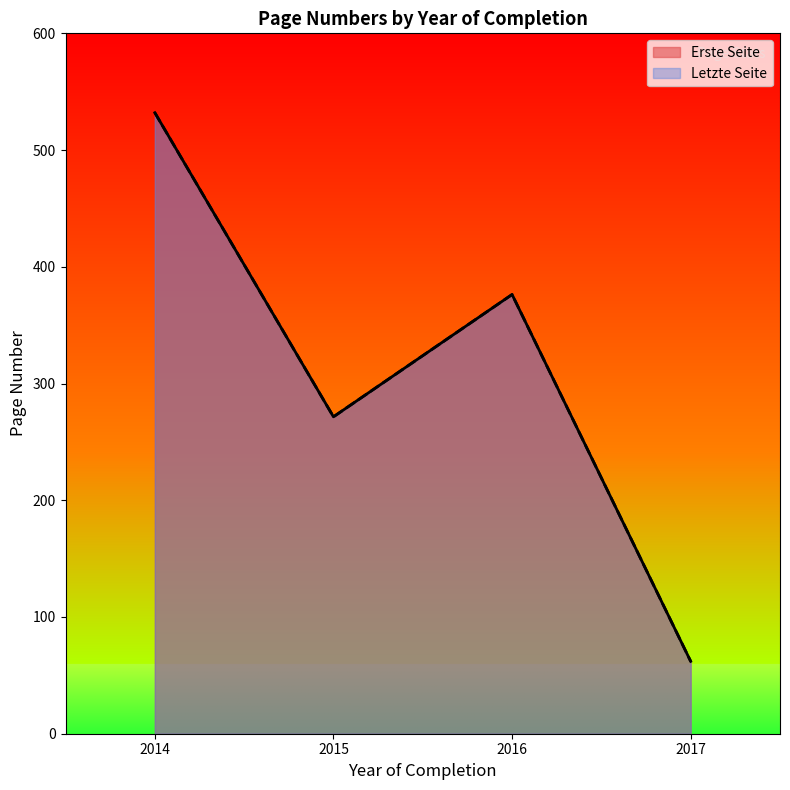

Which series changed the most between 2015 and 2017?

Erste Seite